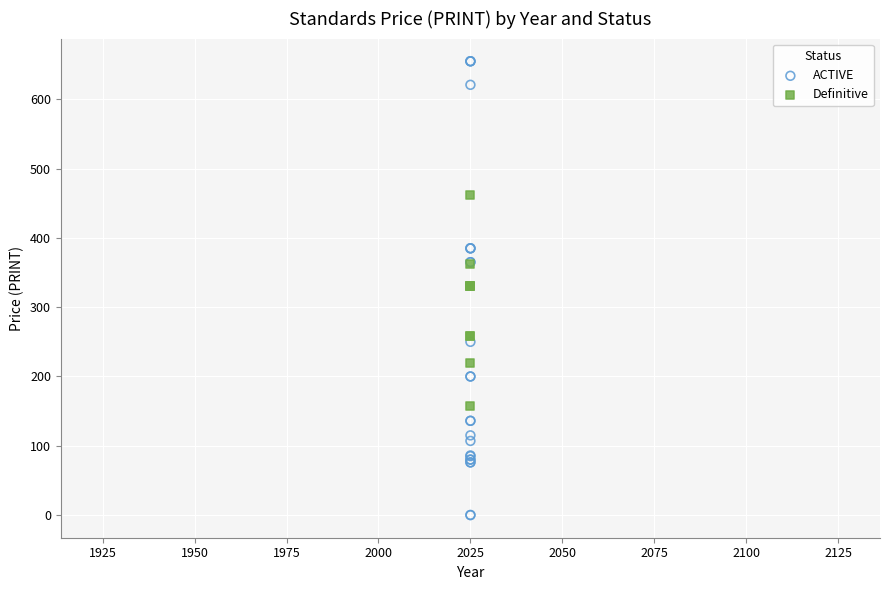

Which series has the largest Y range (max minus min)?

ACTIVE